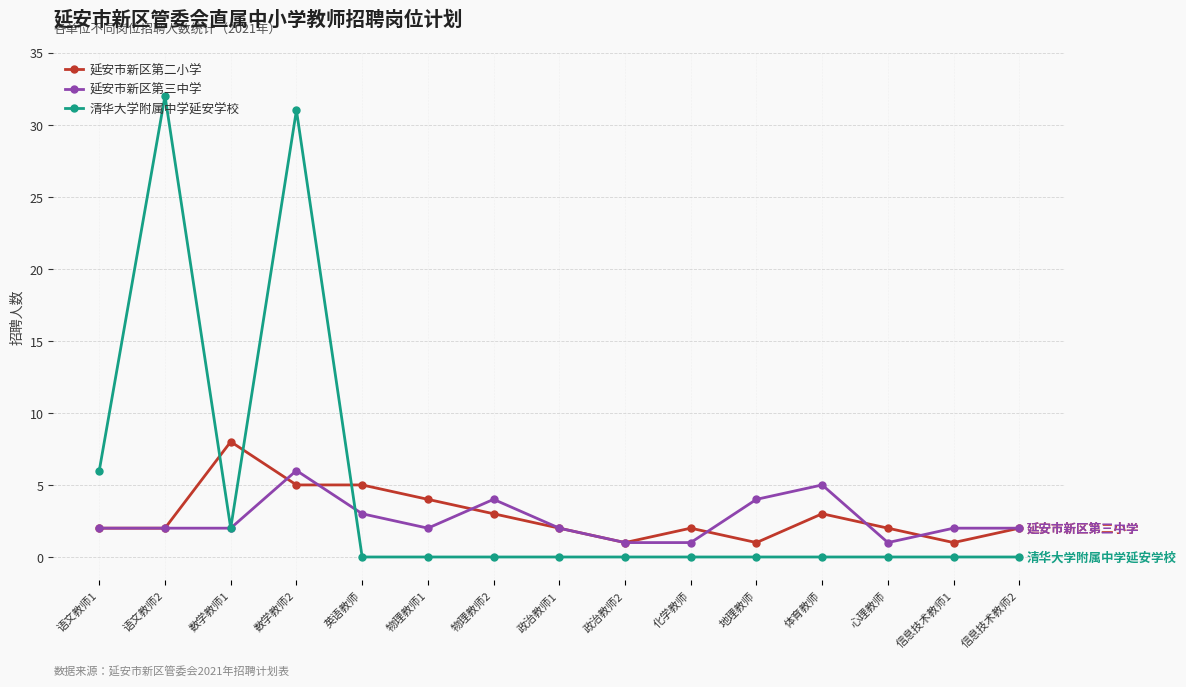

What is the greatest value displayed?

32